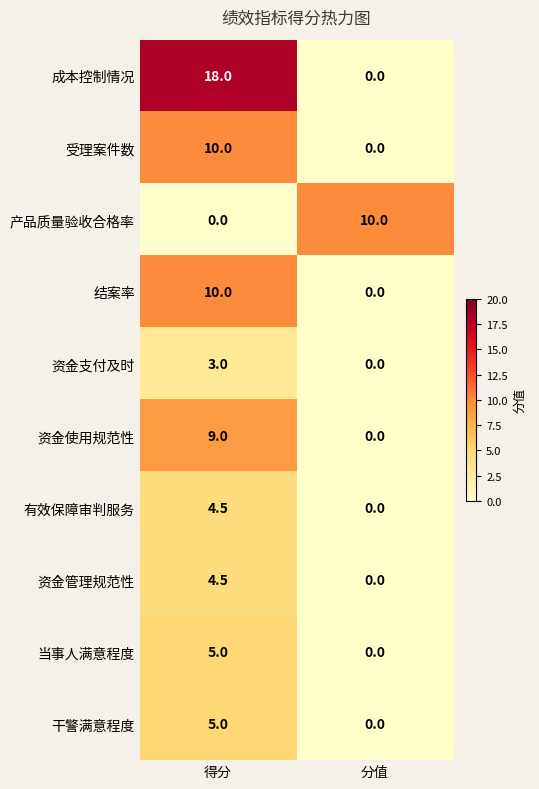

The value of 受理案件数 at 分值 is 0.0. True or false?

True